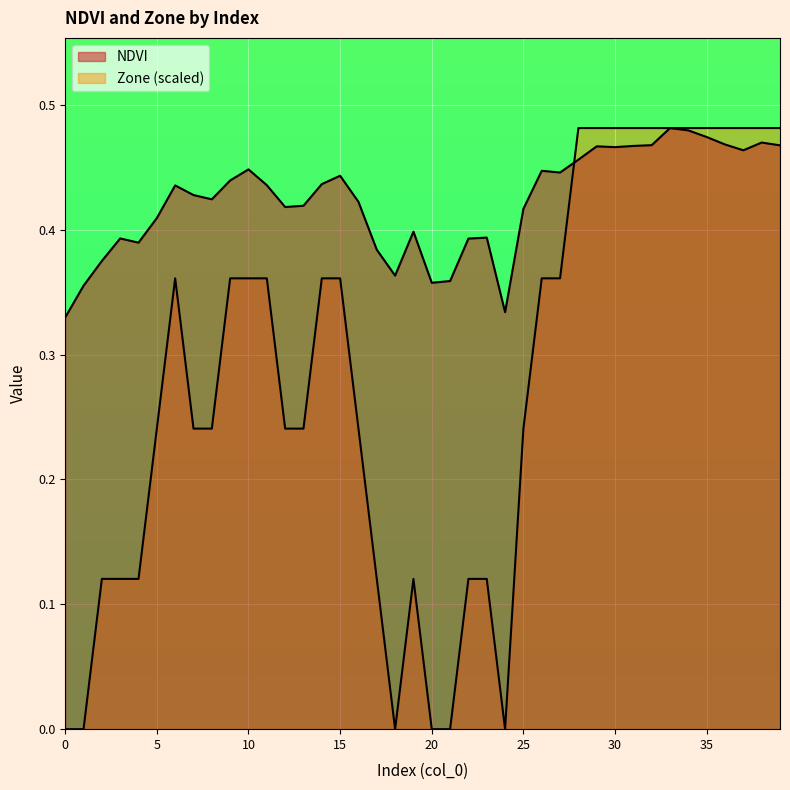

How many categories are shown in the chart?

40